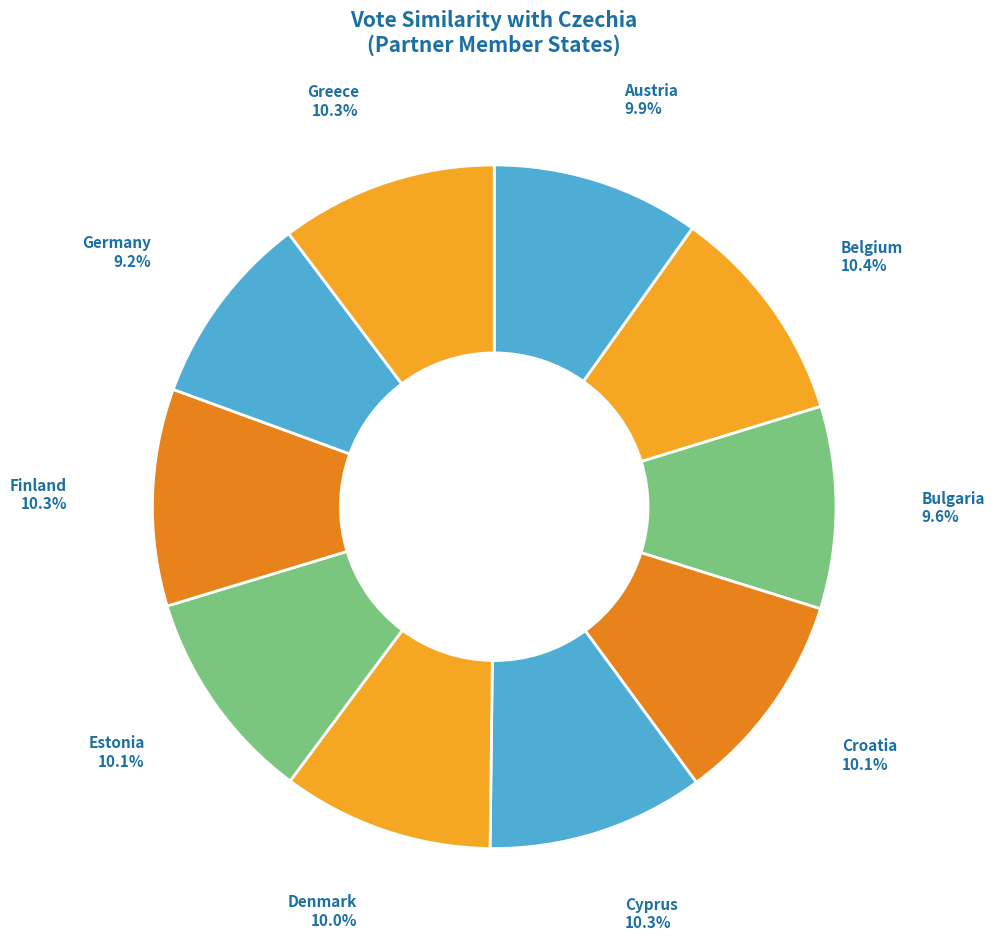

To the nearest percent, what is the combined percentage of Finland and Estonia?

20%